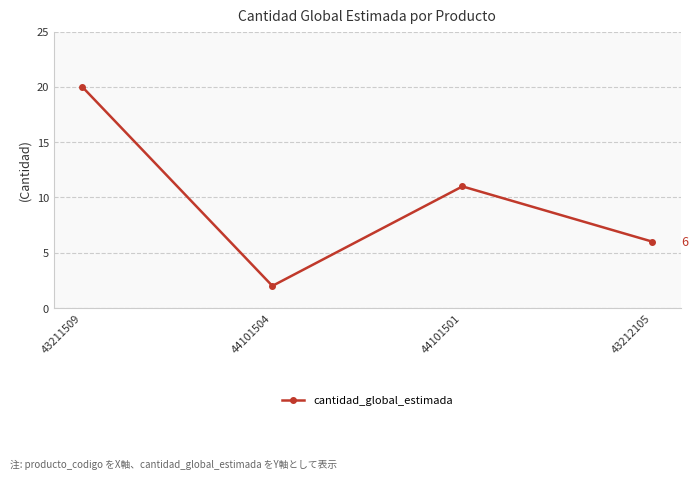

Which category has the highest value across all series?

43211509